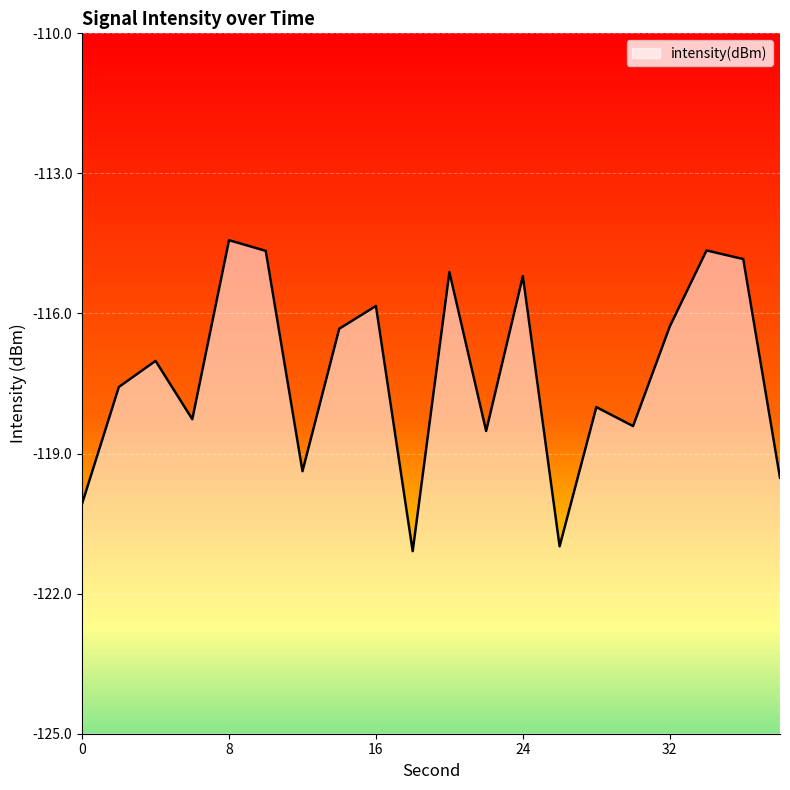

How many categories are shown in the chart?

20